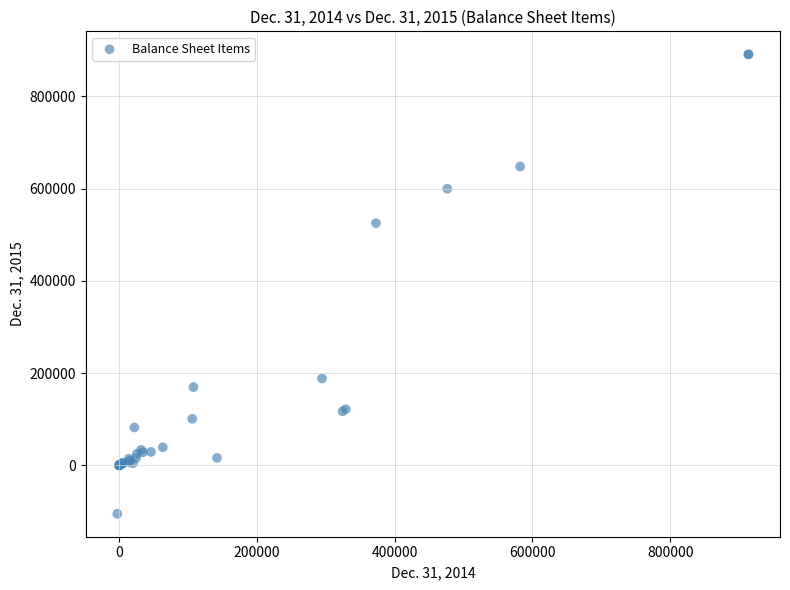

What Y value in the scatter plot is closest to 393221?

525100